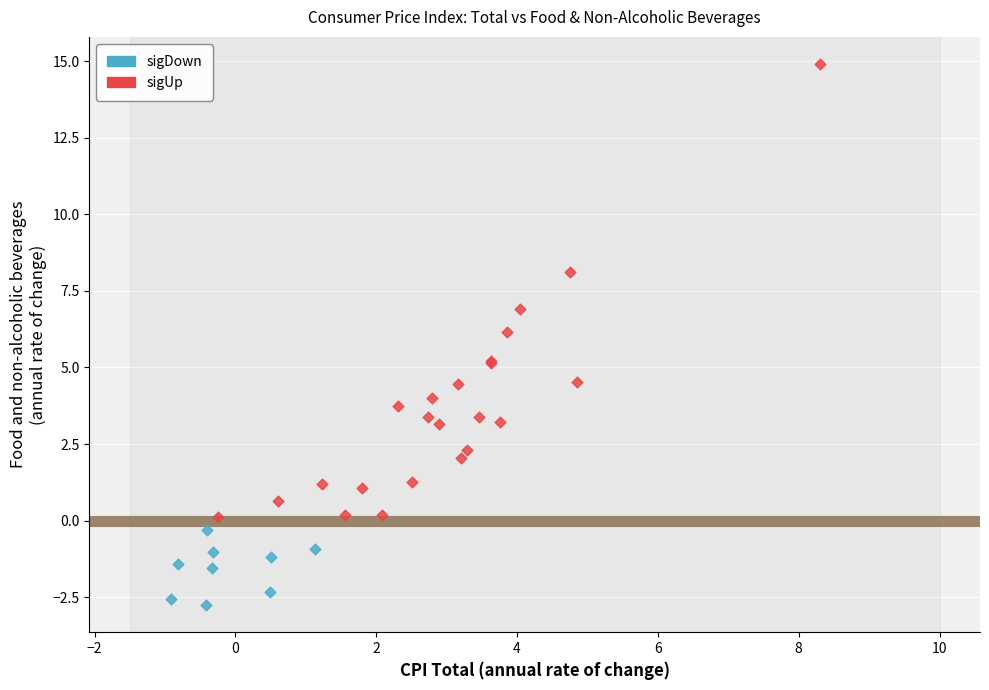

Which series contains the lowest Y value?

sigDown